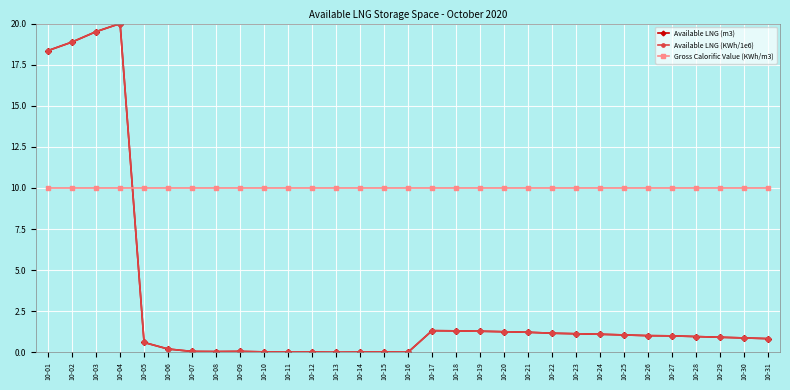

At which label is Available LNG (m3) closest to 10?

10-01